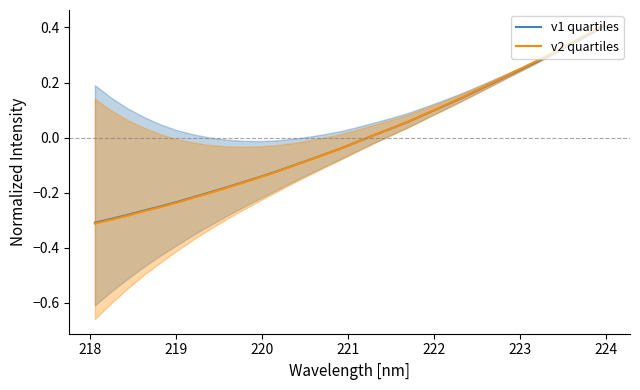

What is the minimum value for v1 quartiles?

-0.3